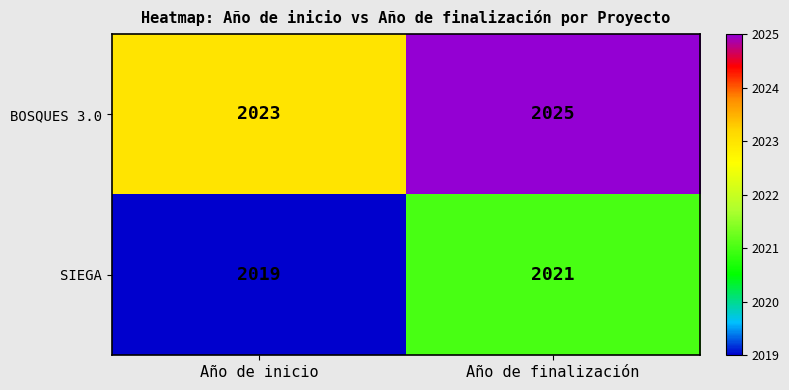

At which label does BOSQUES 3.0 reach its peak?

Año de finalización